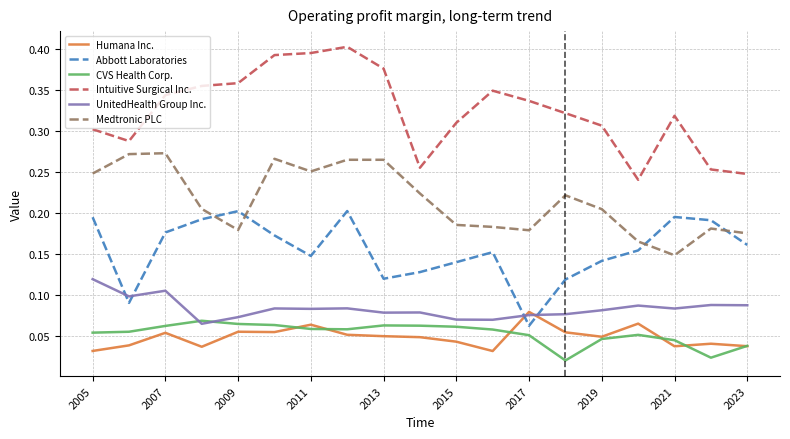

Which series has the largest total across all categories?

Intuitive Surgical Inc.